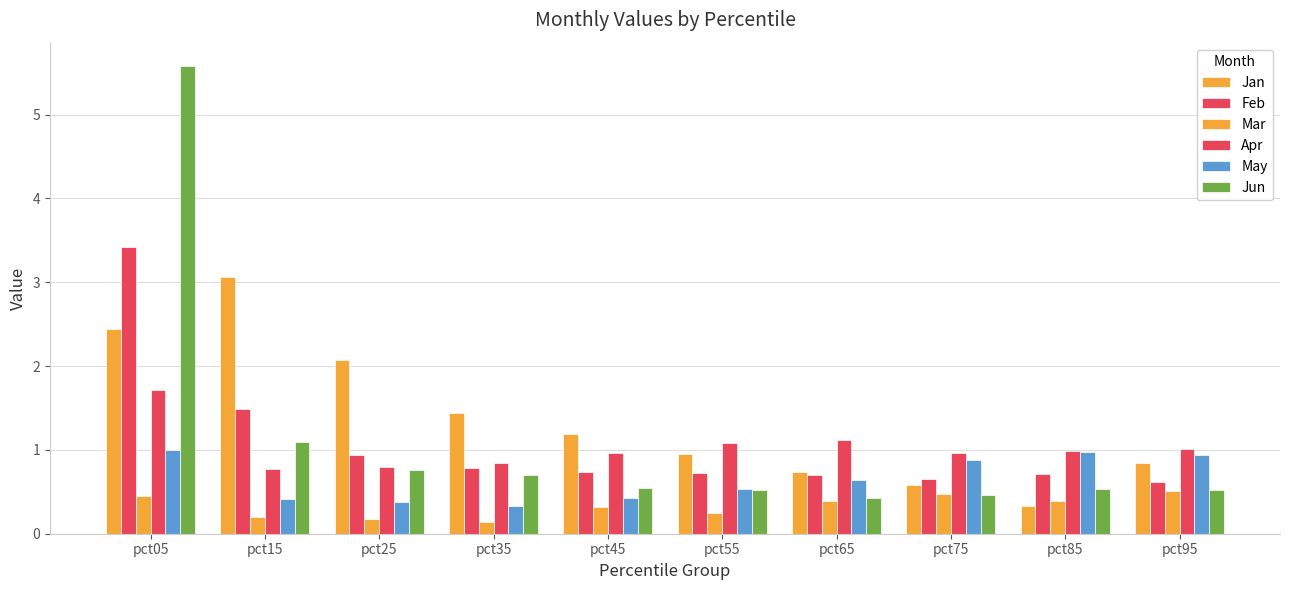

What is the difference between the Feb values at pct35 and pct15?

0.7